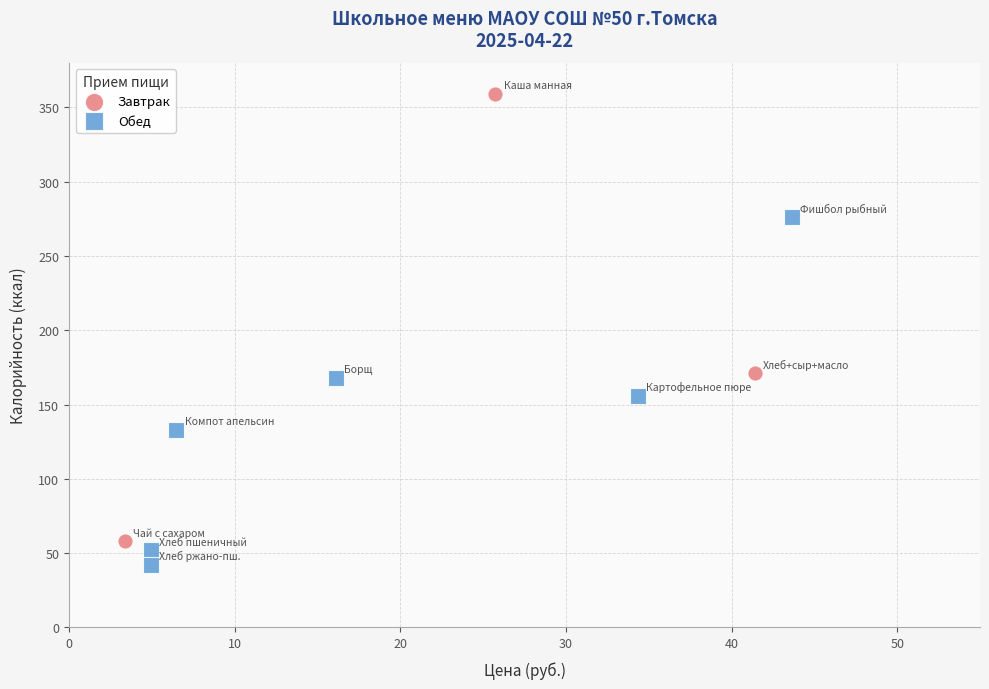

Which series reaches the maximum Y coordinate?

Завтрак